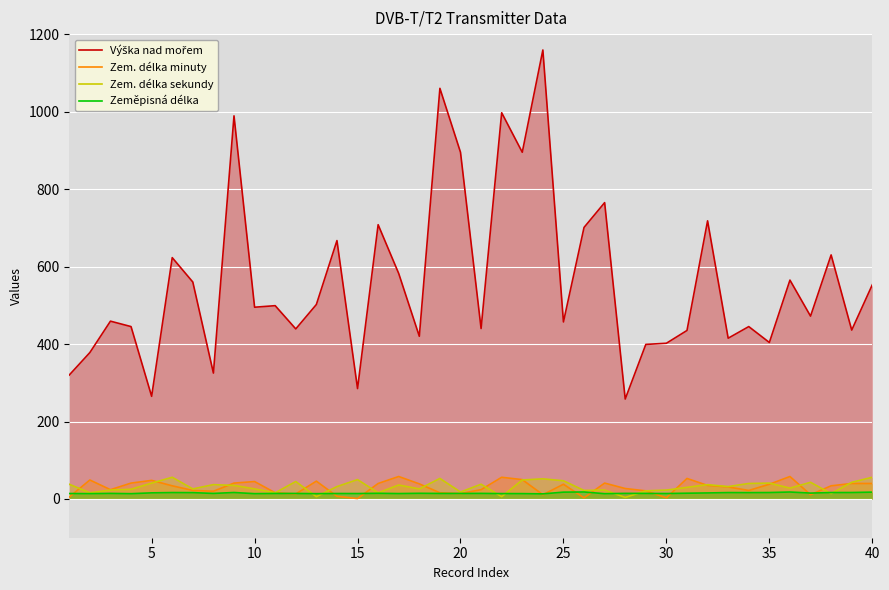

The value of Zem. délka minuty at 5 is 48.0. True or false?

True